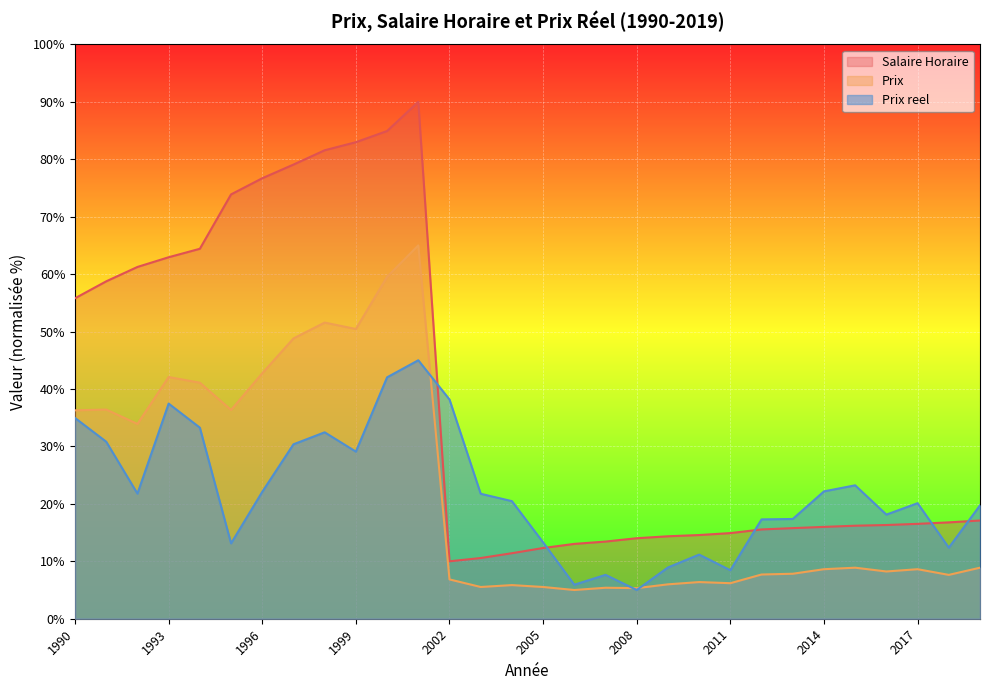

Where is the first local maximum for Prix?

1991